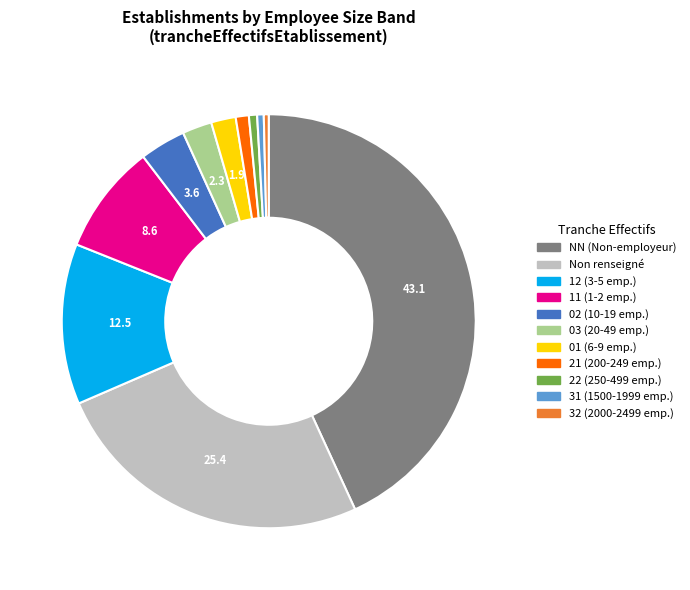

Is there a majority slice in this chart?

No